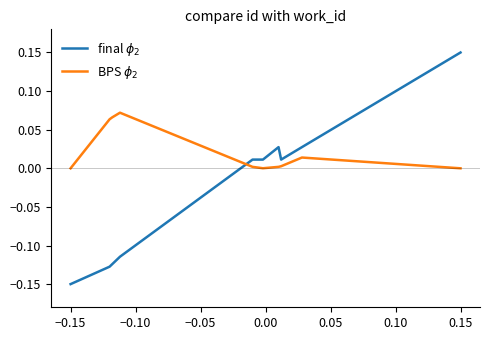

Which label corresponds to the largest value in the chart?

0.15